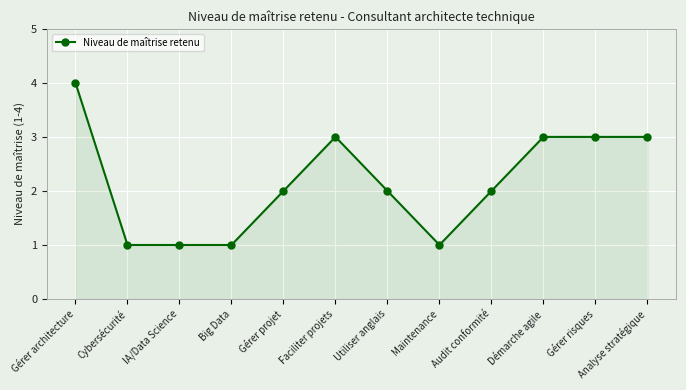

What is the sum of the values at Maintenance and Gérer architecture?

5